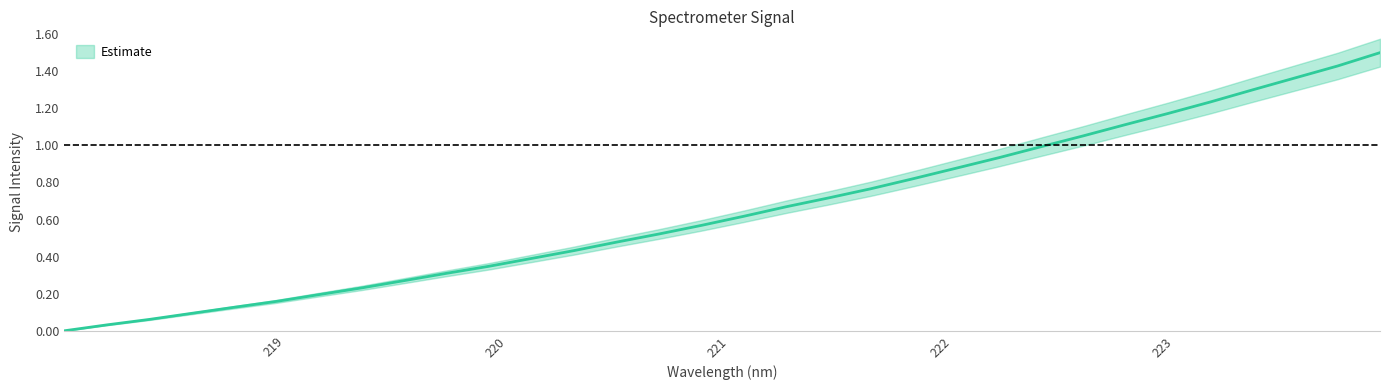

Read the value at 220.5444.

0.5